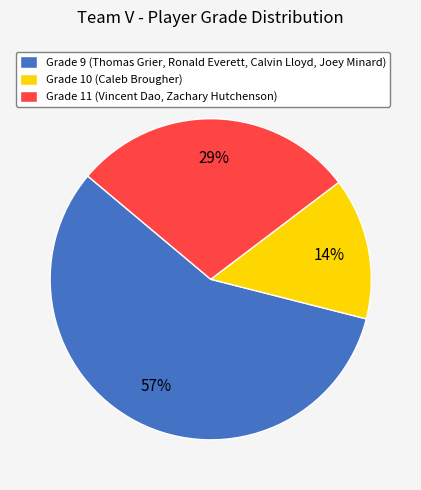

What is the largest slice in the pie chart?

Grade 9 (Thomas Grier, Ronald Everett, Calvin Lloyd, Joey Minard)